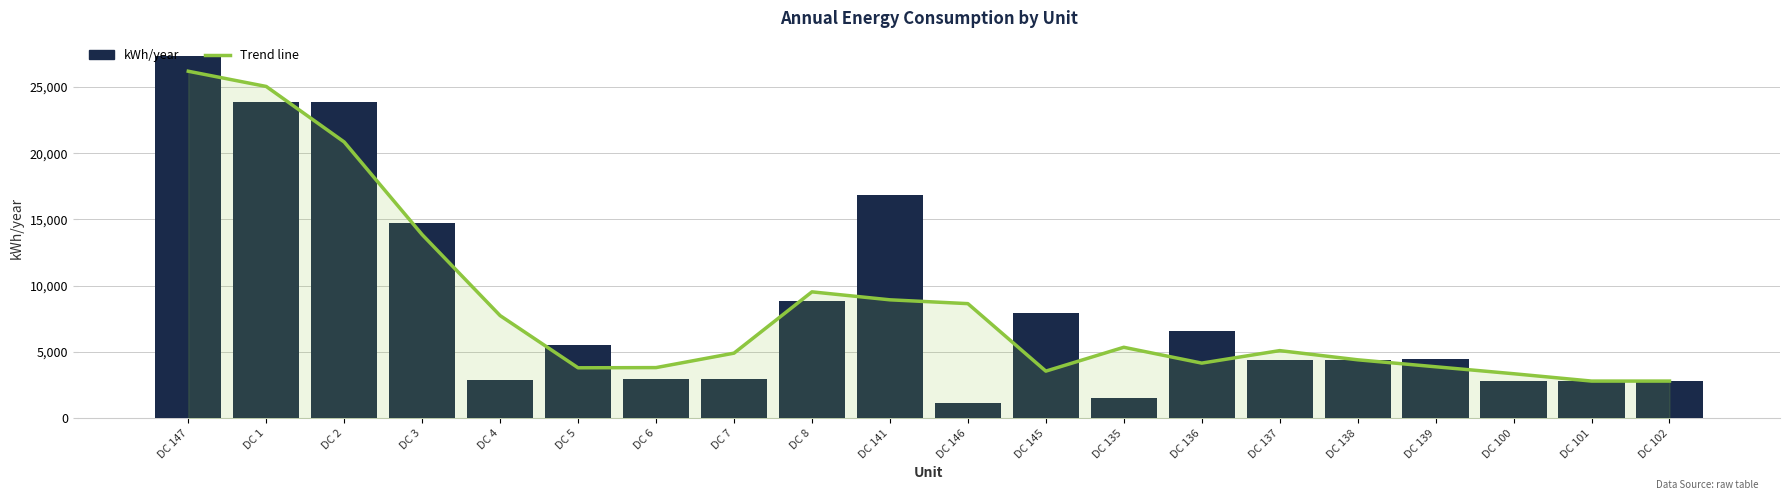

What position from the left is DC 146?

11